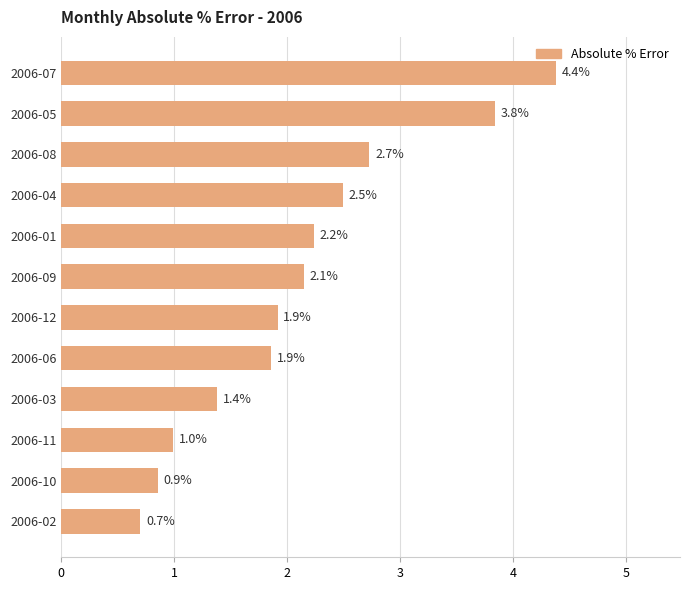

Which has a higher value, 2006-09 or 2006-03?

2006-09